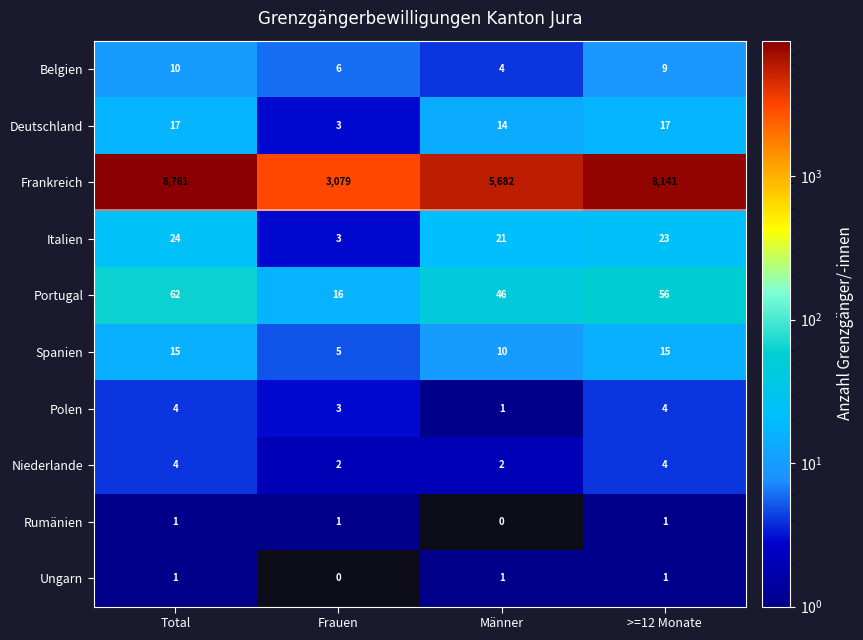

Is it true that Polen equals 4 at >=12 Monate?

True